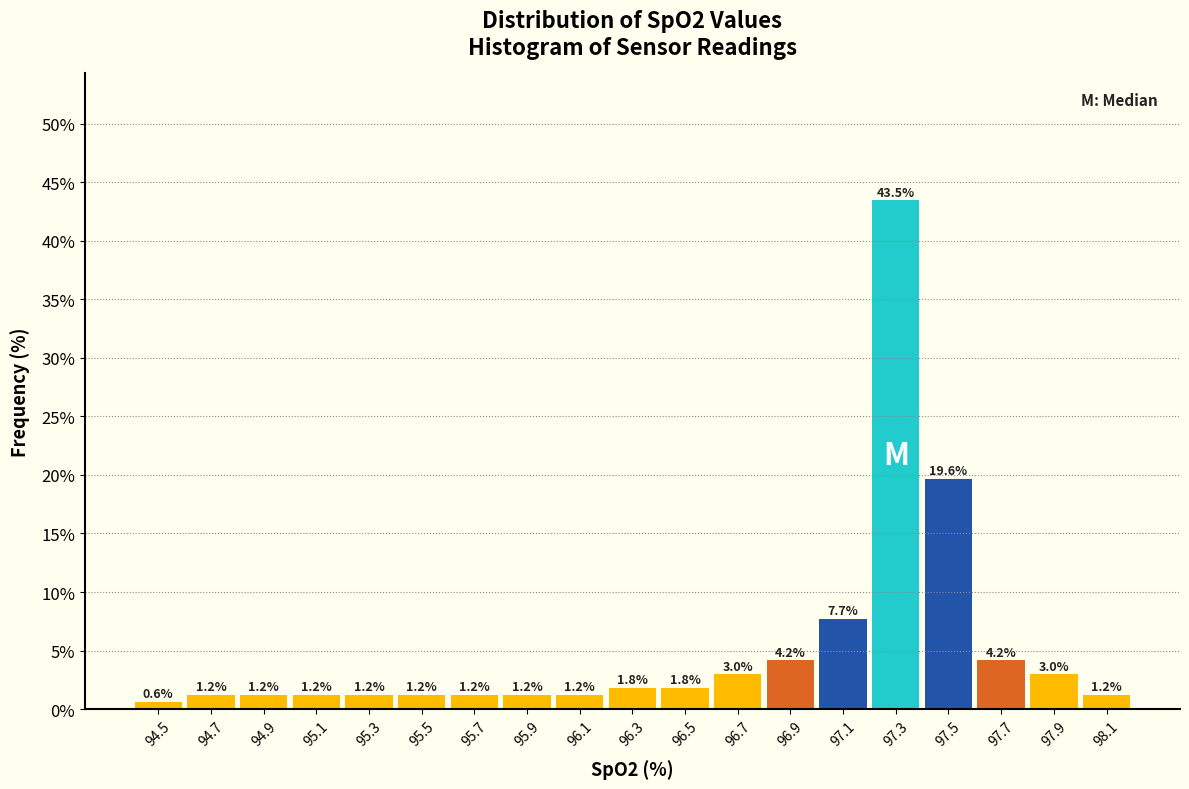

How tall is the bar that spans 96.8 to 97.0 on the x-axis?

4.2